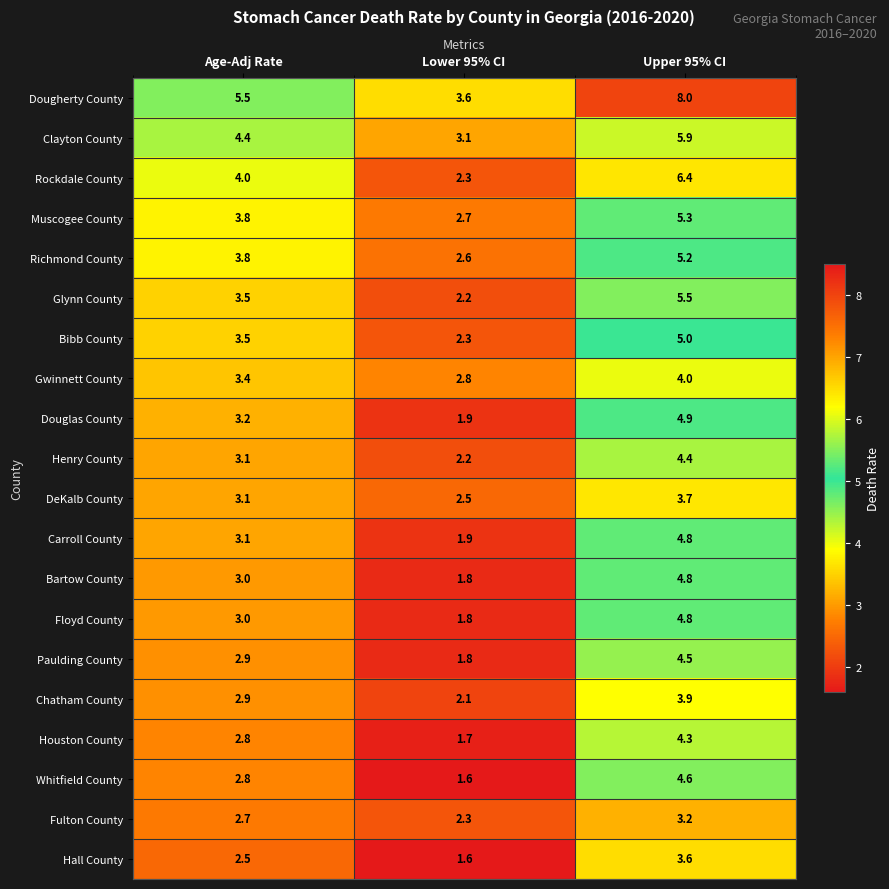

Which series has the largest total across all categories?

Dougherty County